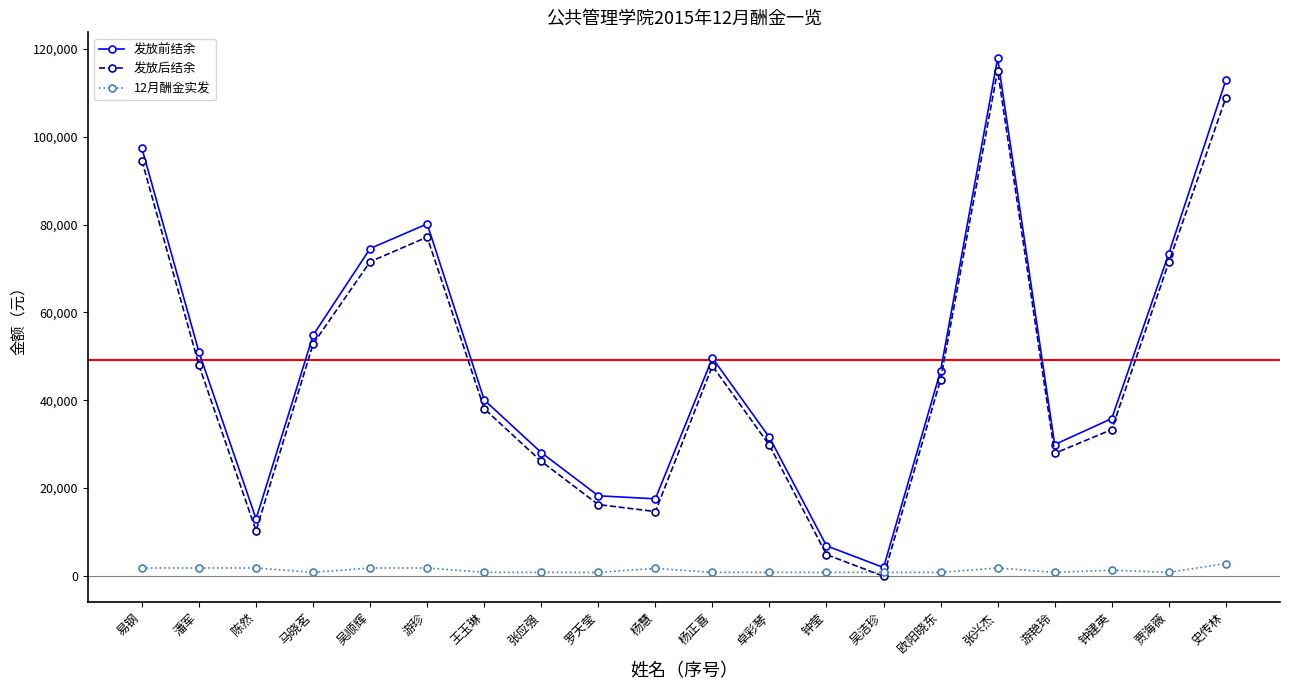

How many data points in 发放后结余 are above 44707?

10